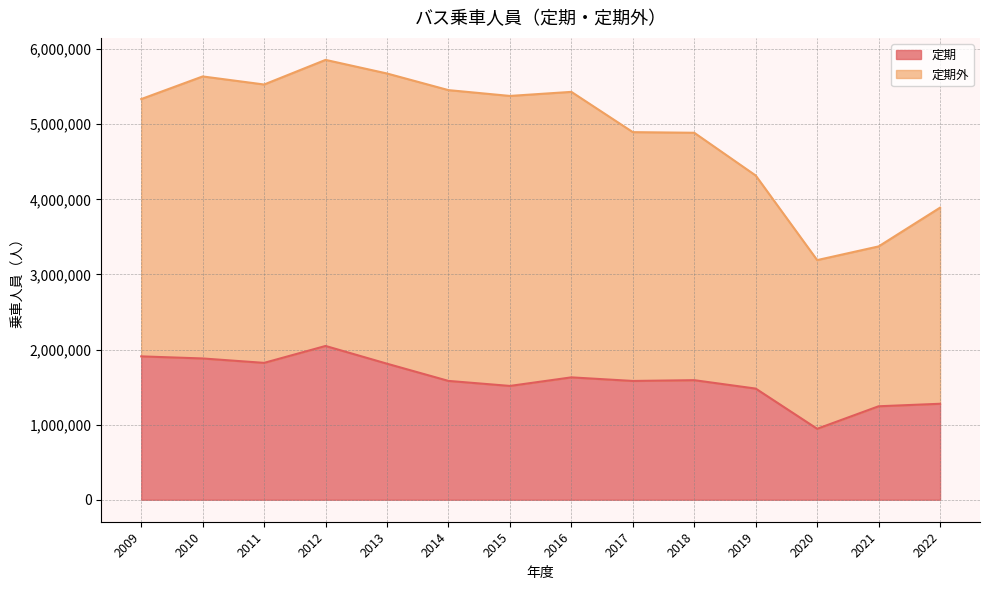

Which series has the widest spread of values?

定期外